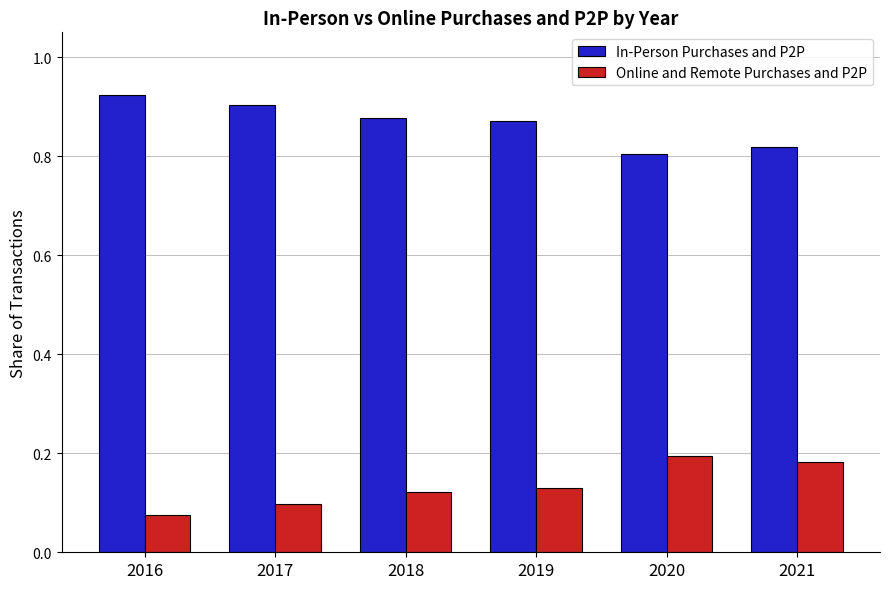

How many groups of bars are there?

6